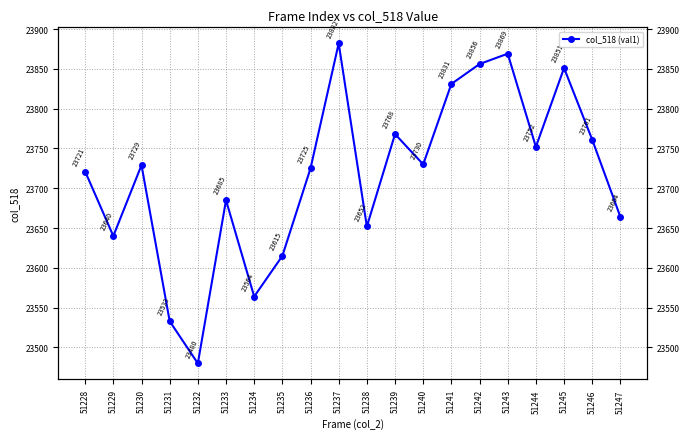

How many points are higher than both their immediate neighbors (excluding endpoints)?

6